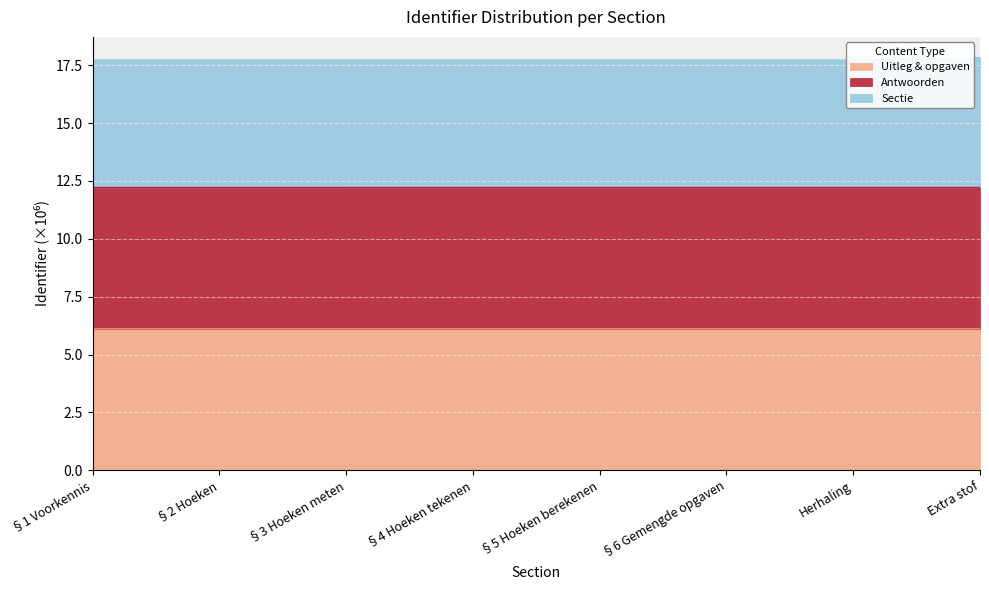

At how many categories does at least one series exceed 9?

8